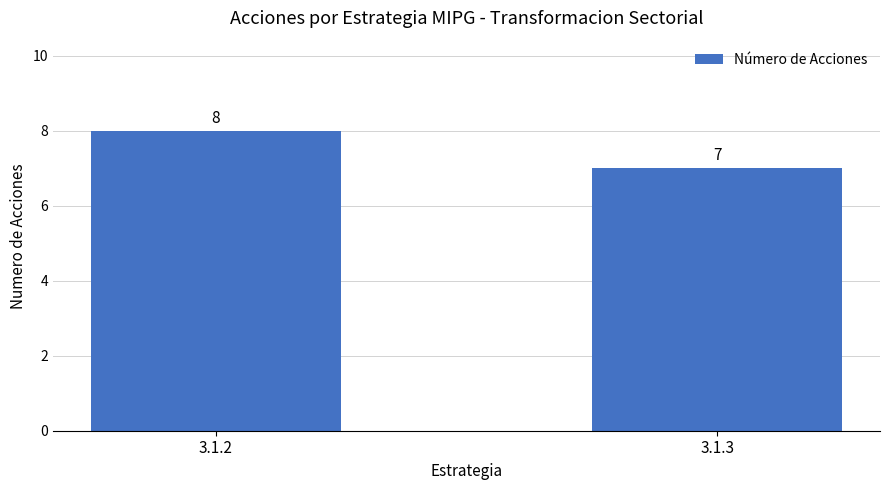

Which has a higher value, 3.1.2 or 3.1.3?

3.1.2